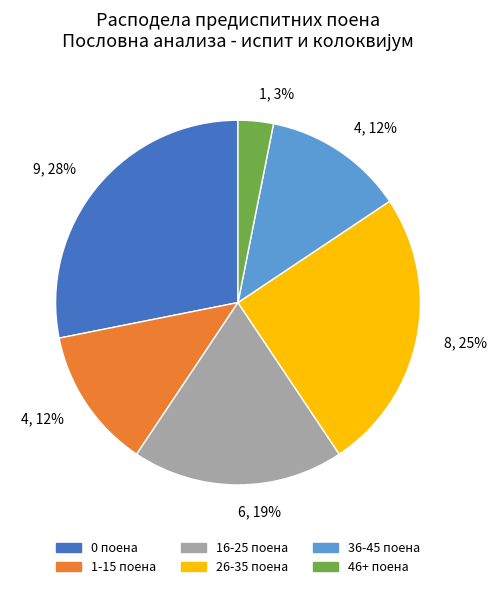

Which has a higher value, 1-15 поена or 16-25 поена?

16-25 поена